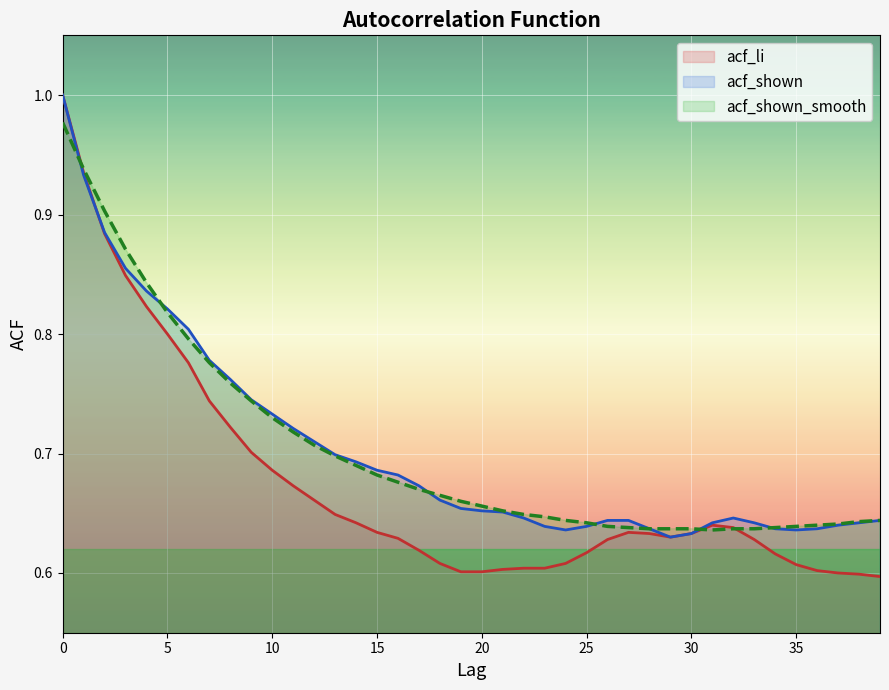

At how many categories does at least one series exceed 0?

40